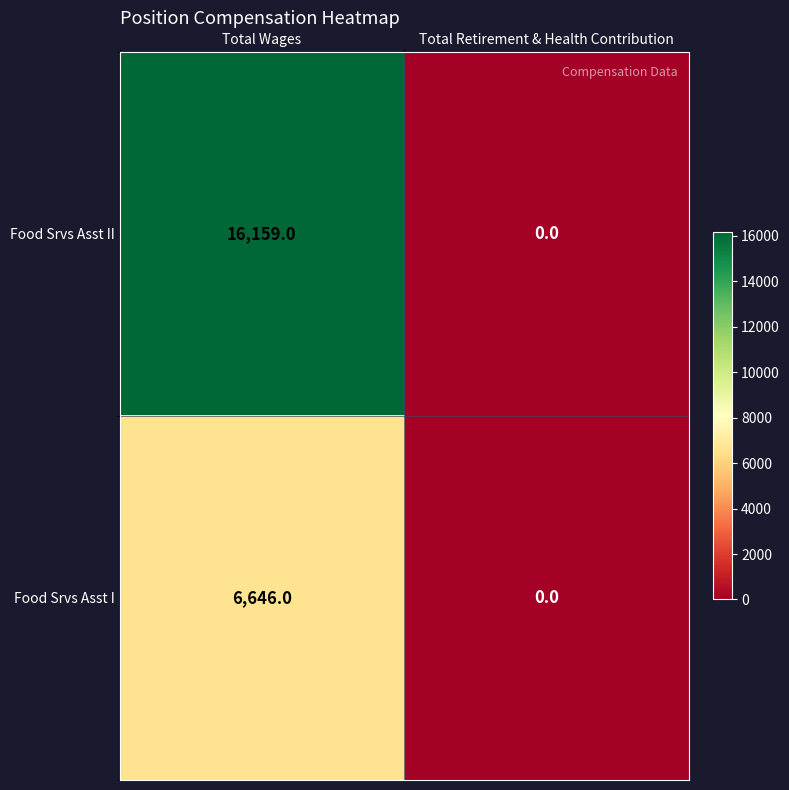

The value of Food Srvs Asst I at Total Wages is 1673. True or false?

False